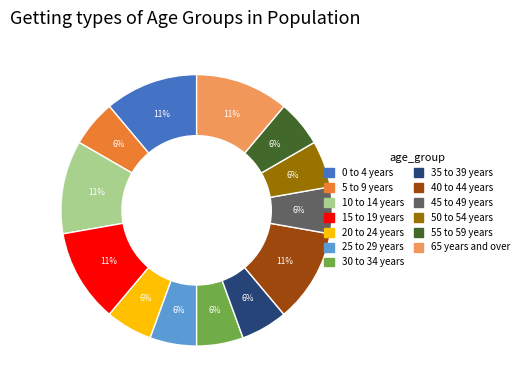

To the nearest percent, what is the average slice percentage?

8%